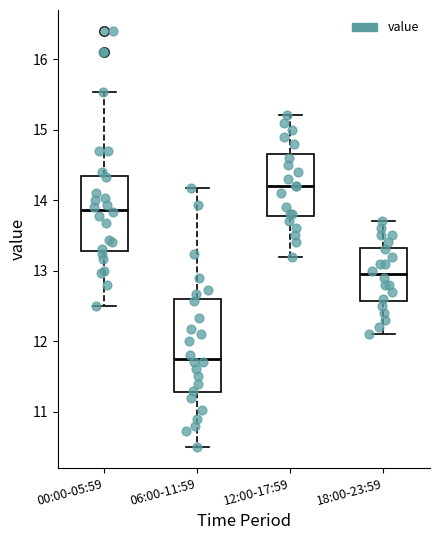

Which box has the highest median line?

12:00-17:59